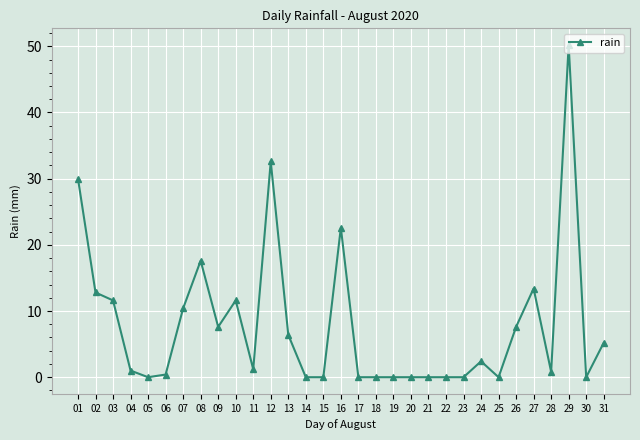

What is the change in value from 02 to 30?

-12.8